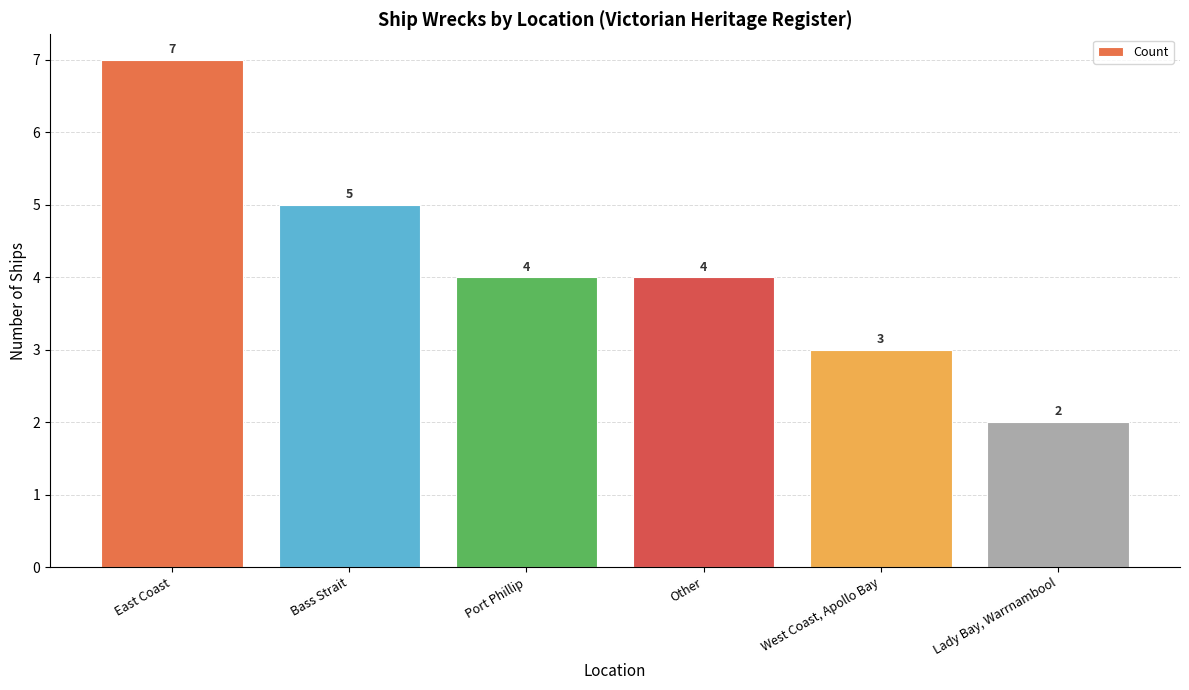

Does the chart contain stacked bars?

No